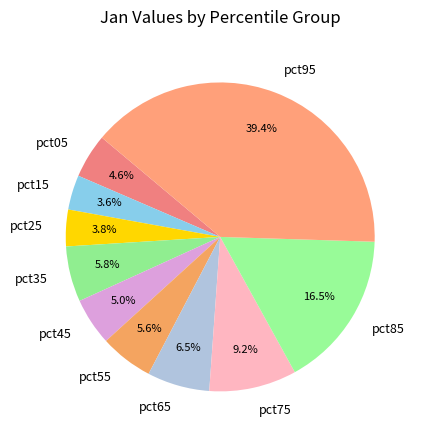

To the nearest percent, what portion does pct35 represent?

6%